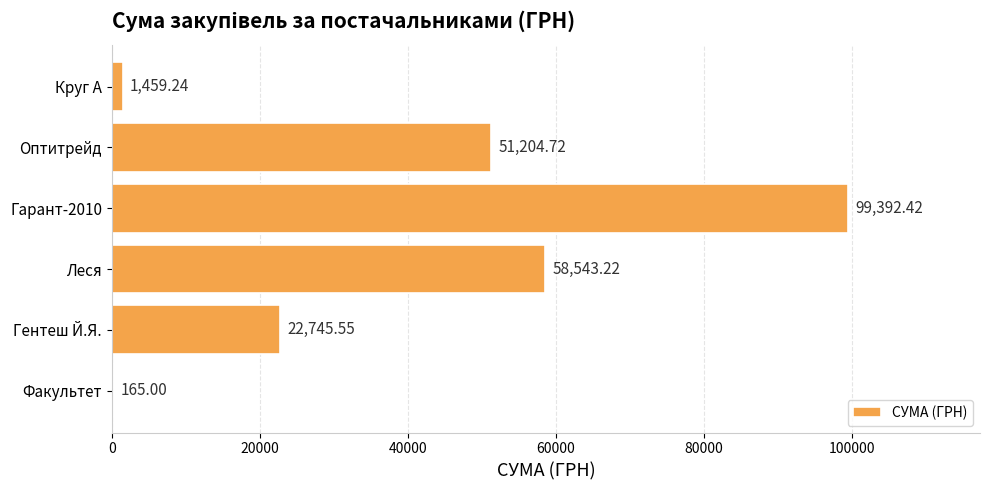

What is the change in value from Леся to Круг А?

-57084.0